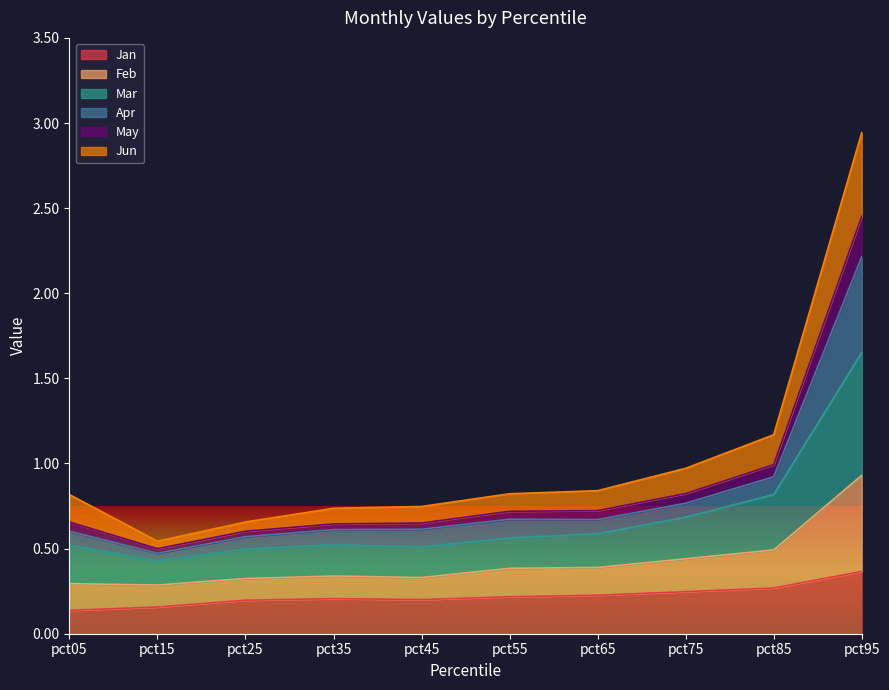

How many lines are shown in the chart?

6